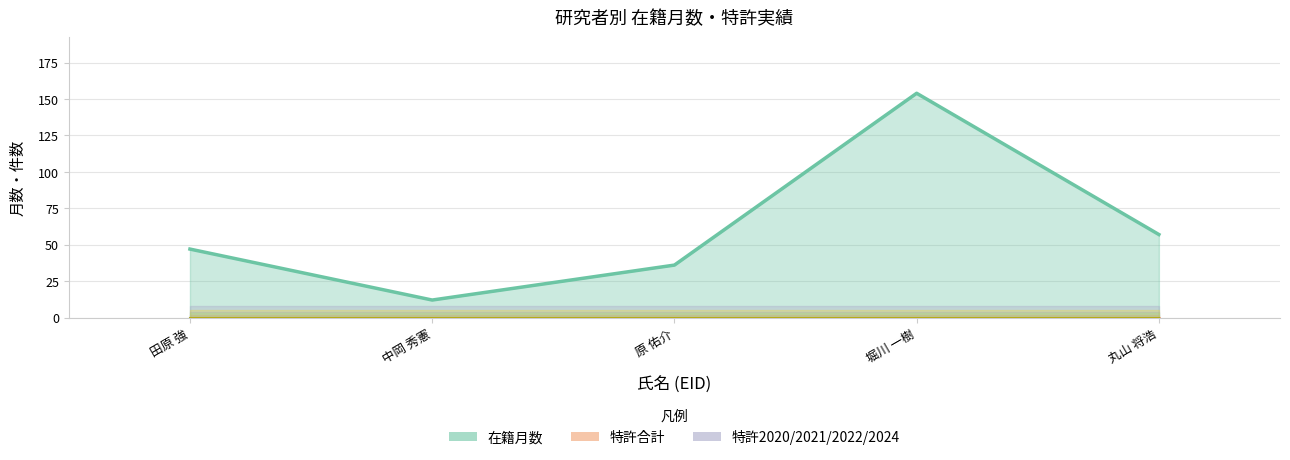

The 在籍月数 series shows 13 at 原 佑介. True or false?

False